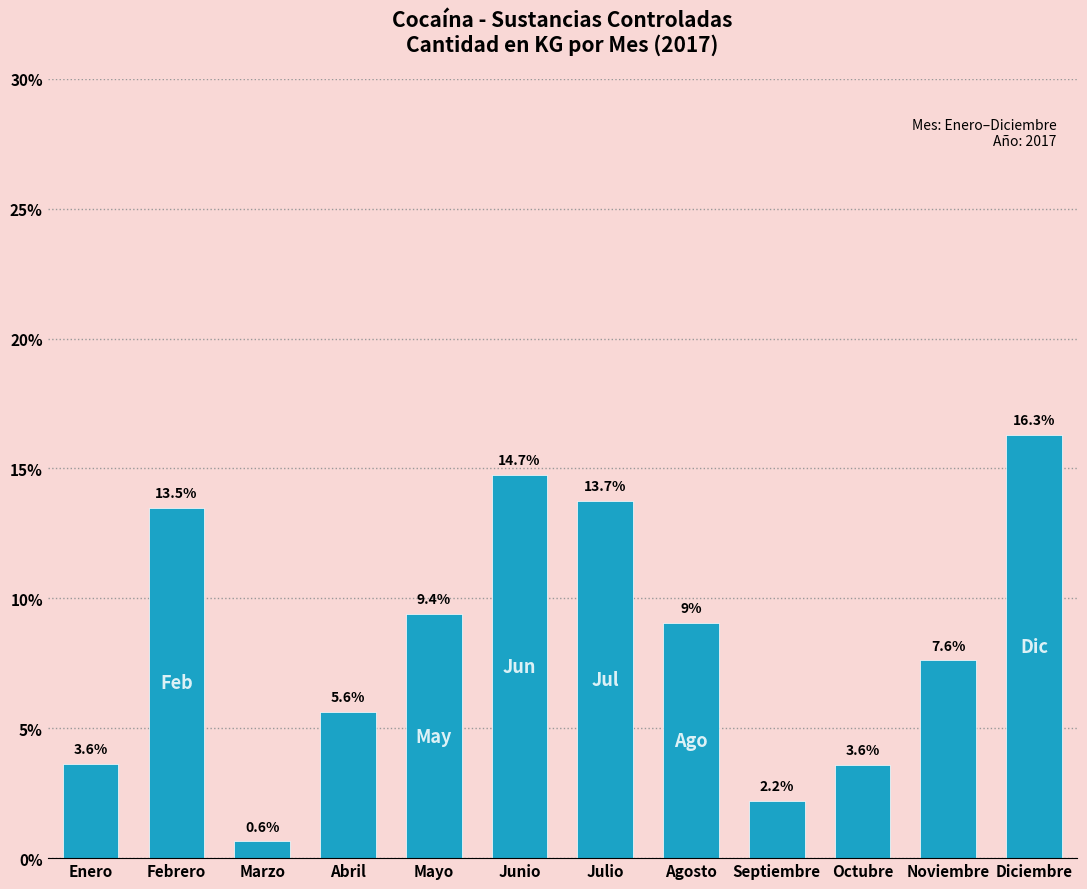

Reading left to right, extract all data points from this chart.

Enero=3.6	Febrero=13.5	Marzo=0.6	Abril=5.6	Mayo=9.4	Junio=14.7	Julio=13.7	Agosto=9.0	Septiembre=2.2	Octubre=3.6	Noviembre=7.6	Diciembre=16.3